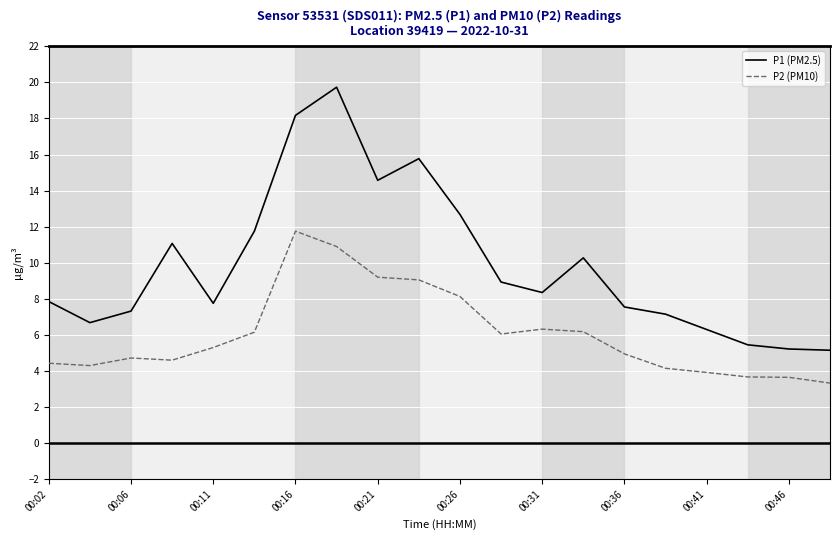

True or false: P1 (PM2.5) and P2 (PM10) intersect in this chart.

False